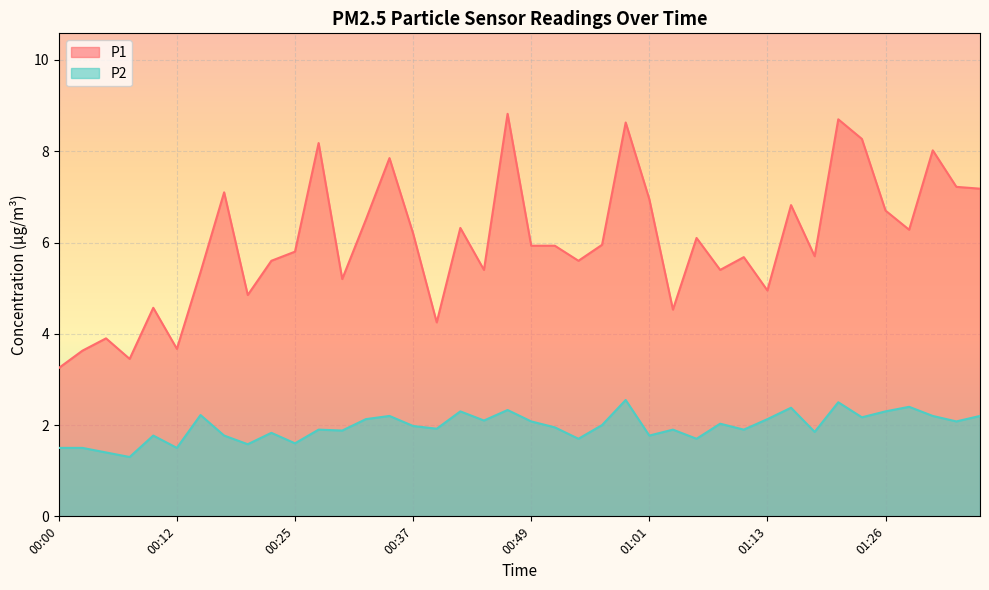

Where does the P1 series first go above 5?

00:15